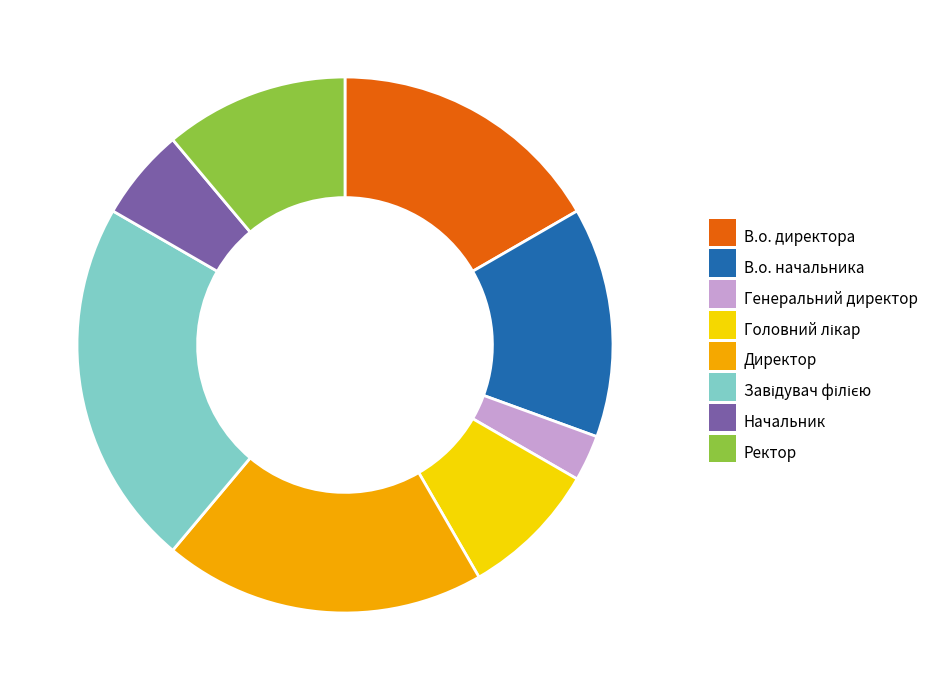

Is there a majority slice in this chart?

No